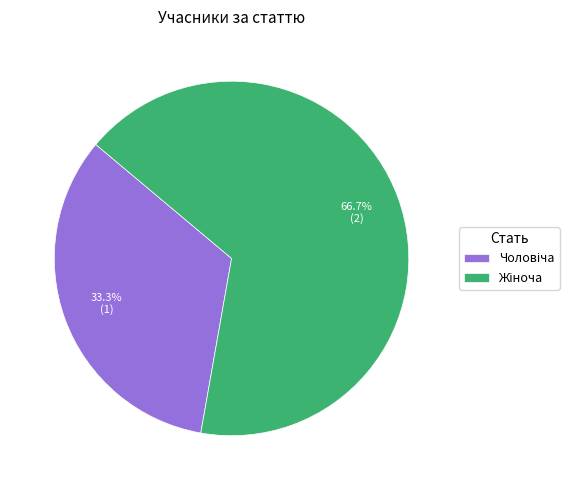

Is there any slice that represents more than half of the pie?

Yes